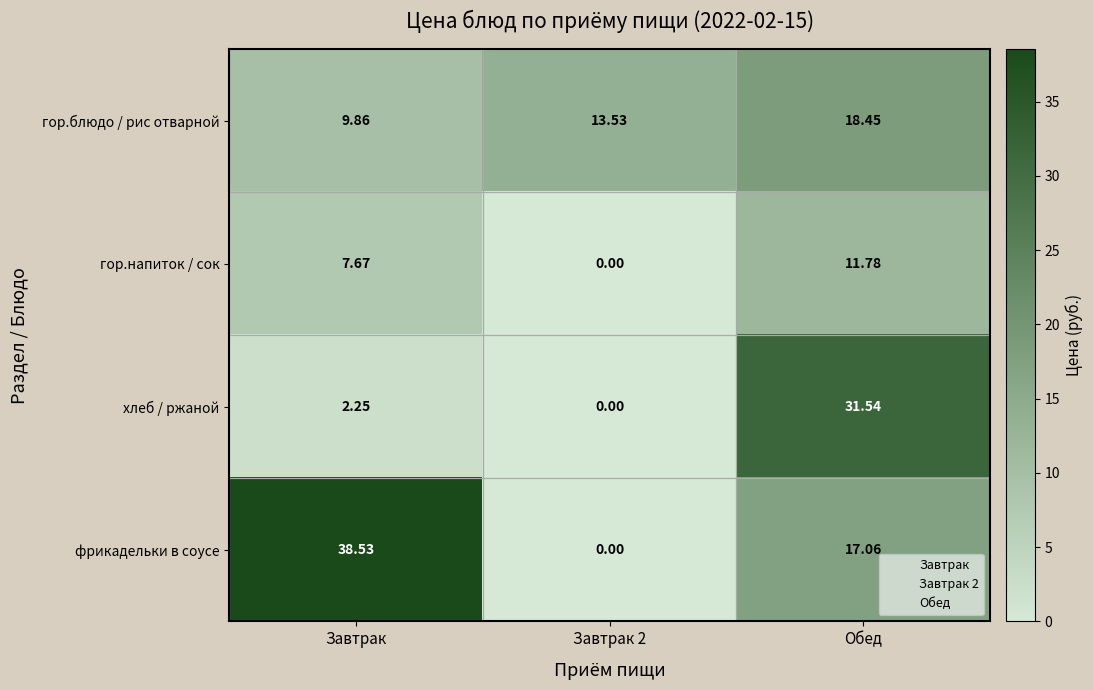

Which series has the widest spread of values?

фрикадельки в соусе